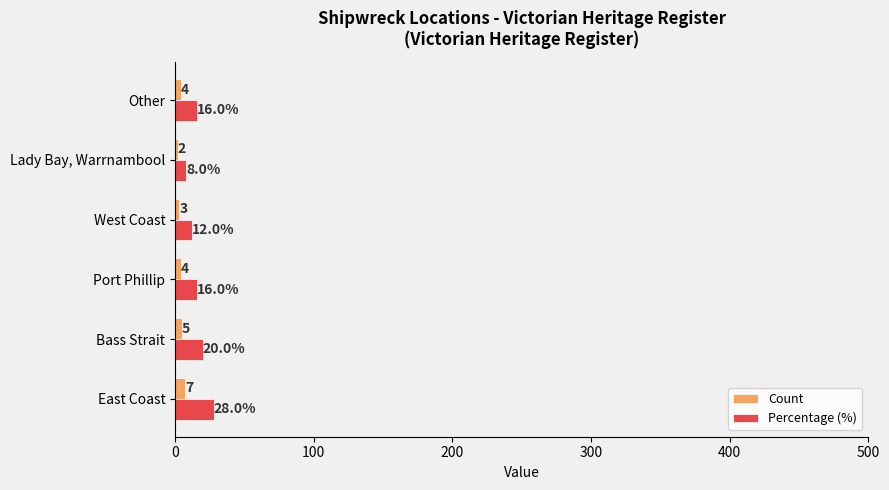

What is the difference between the second highest and minimum values in the Count series?

3.0